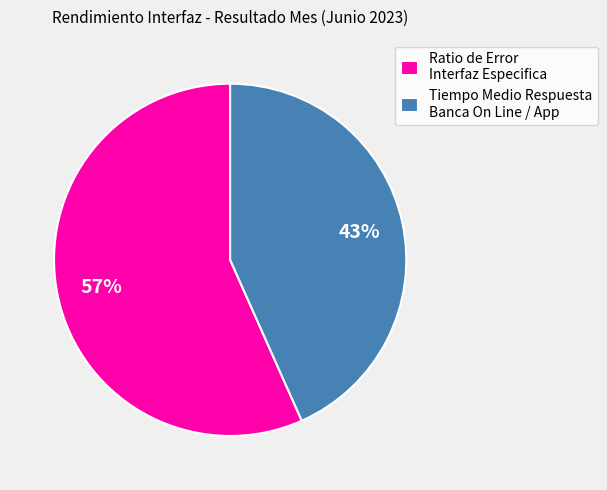

Which category has the biggest portion of the pie?

Ratio de Error Interfaz Especifica